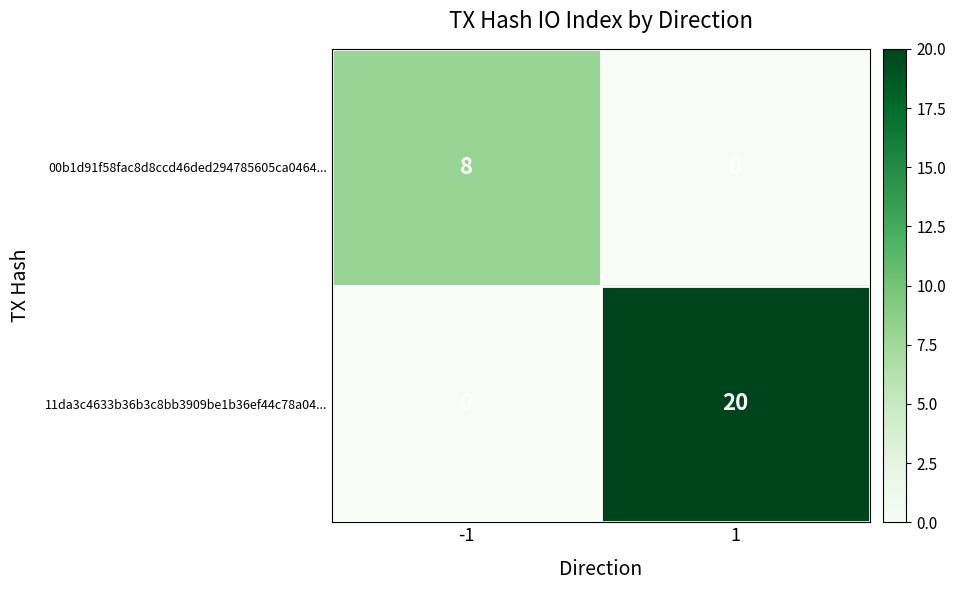

Reading left to right, list all the values displayed in this chart.

00b1d91f58fac8d8ccd46ded294785605ca0464...: 8	0
11da3c4633b36b3c8bb3909be1b36ef44c78a04...: 0	20